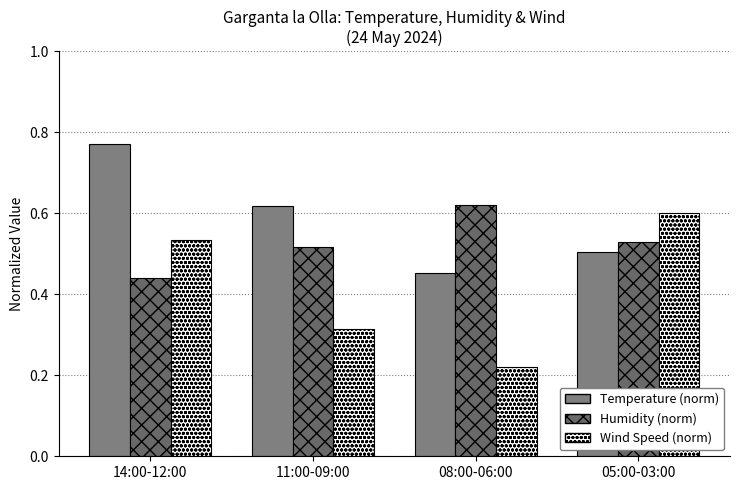

What is the minimum value shown in the chart?

0.2